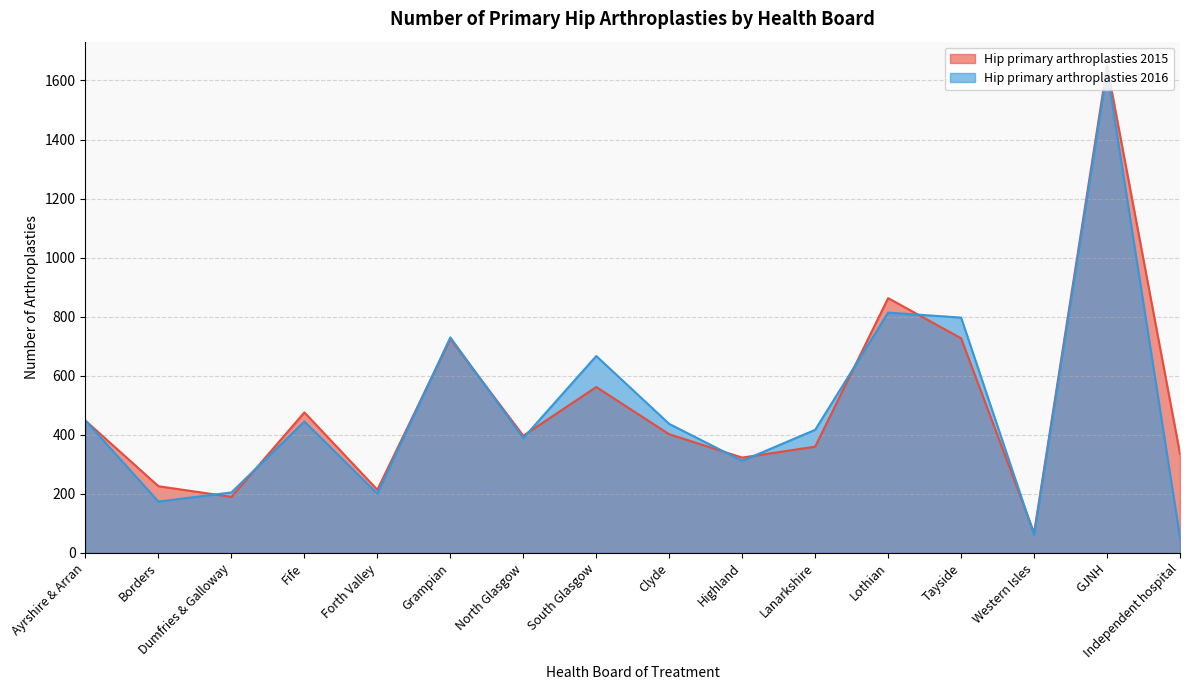

Between Ayrshire & Arran and Lothian, which is larger?

Lothian